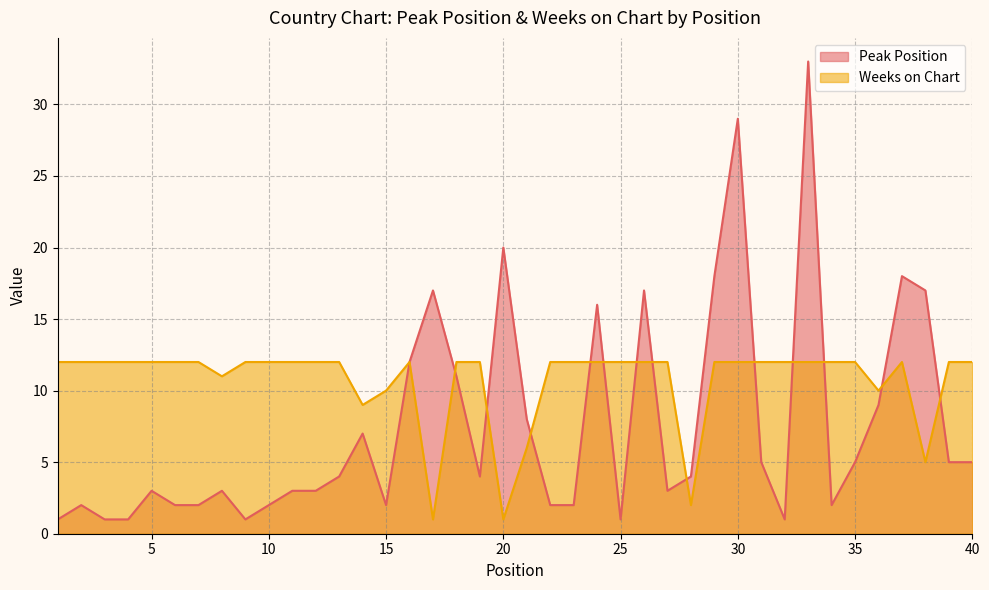

The Weeks on Chart series shows 1 at 20. True or false?

True